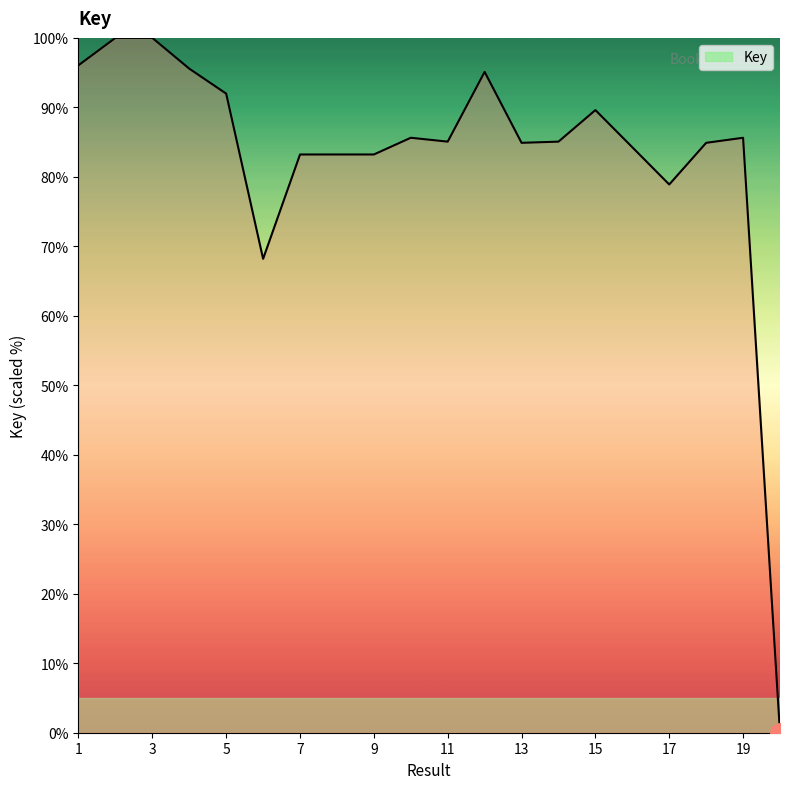

What is the difference between the maximum and minimum values?

100.0